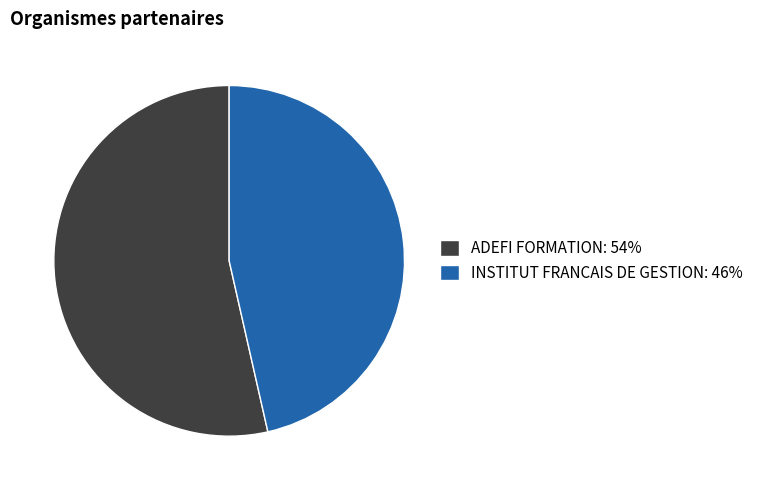

How many segments does this pie chart have?

2